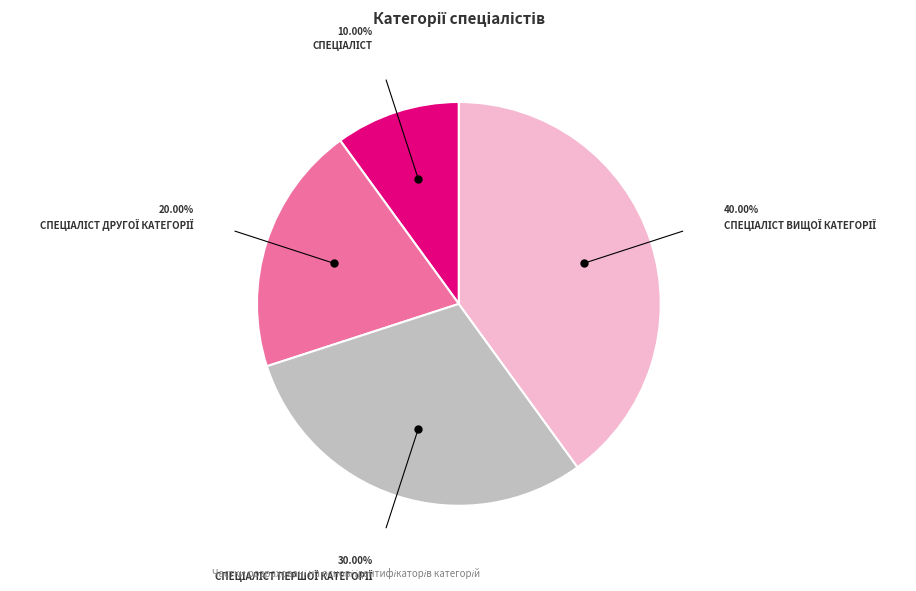

Does any single category account for the majority?

No